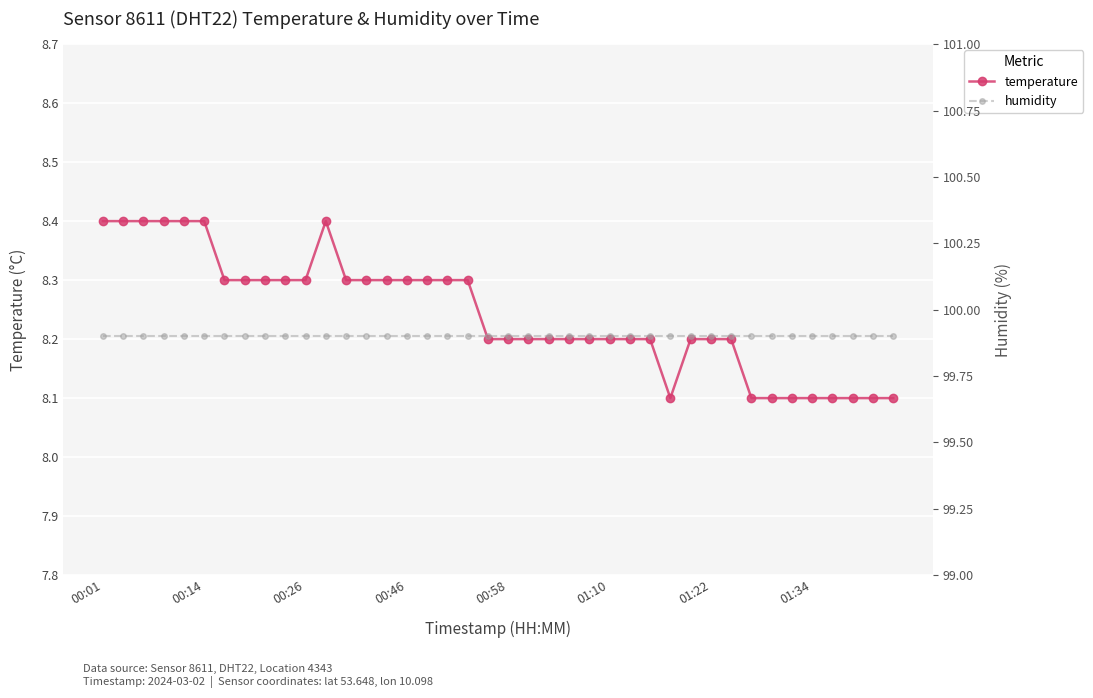

True or false: humidity has more than 0 points higher than both neighbors.

False